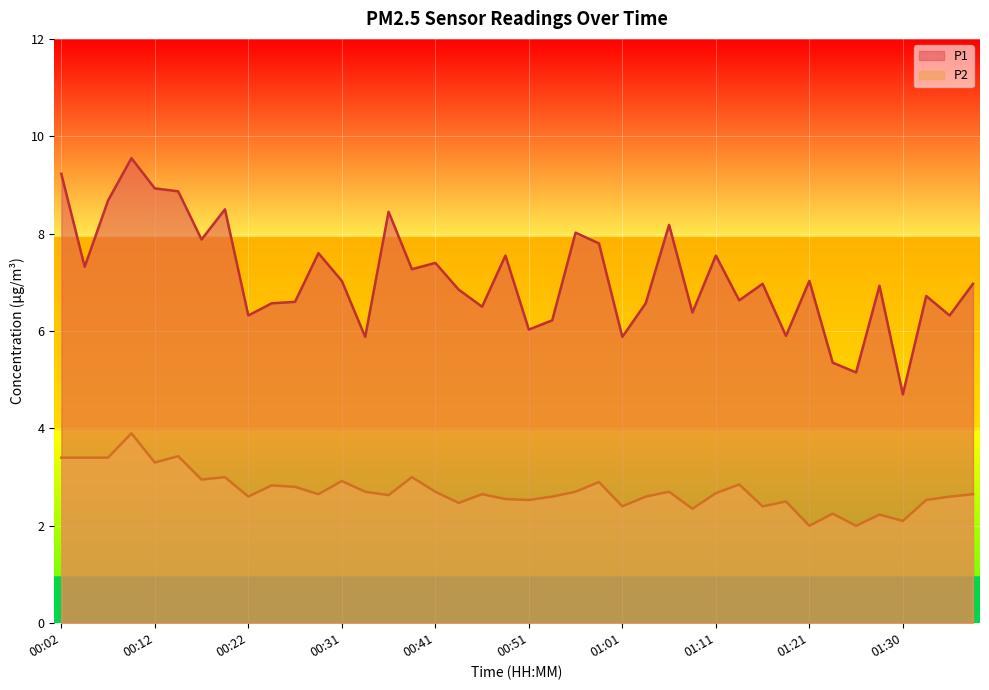

What is the minimum value shown in the chart?

2.0